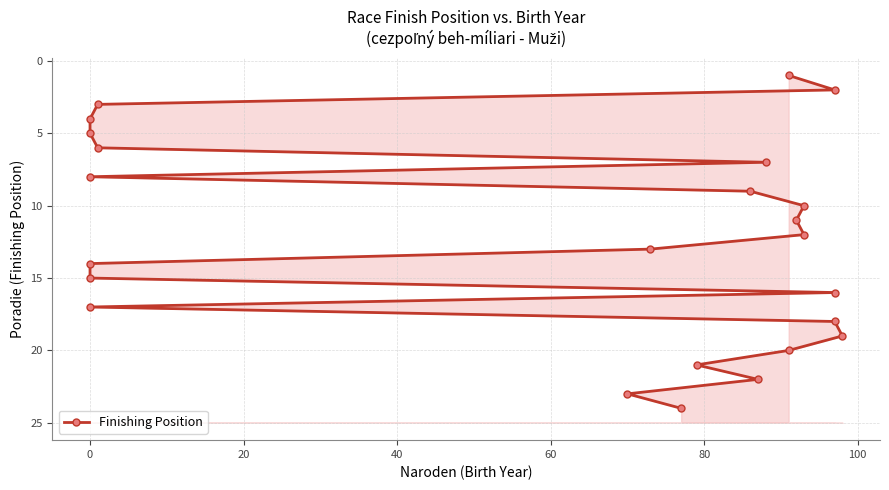

What is the smallest value displayed?

1